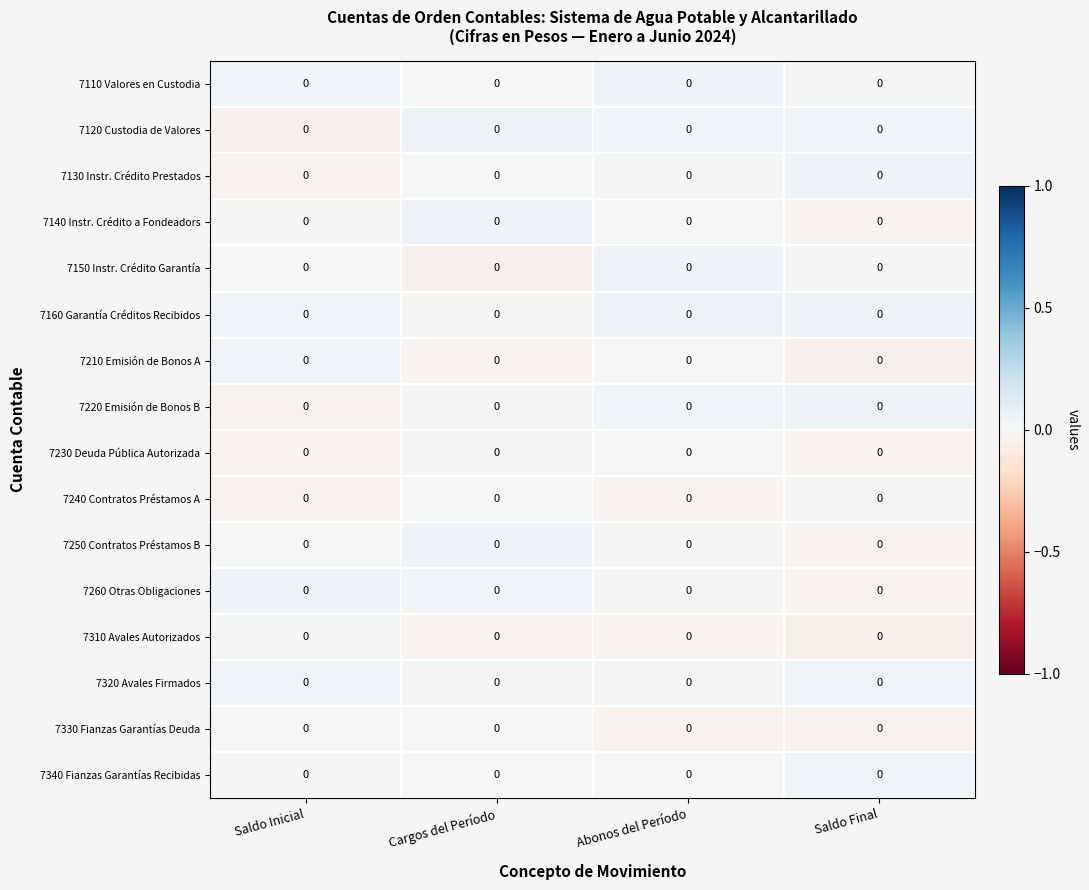

What is the difference between the highest and lowest values at Saldo Inicial?

0.1